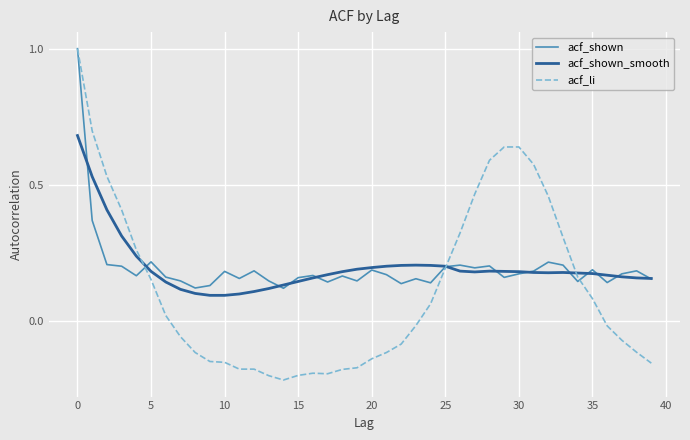

What is the highest value of the acf_shown series?

1.0